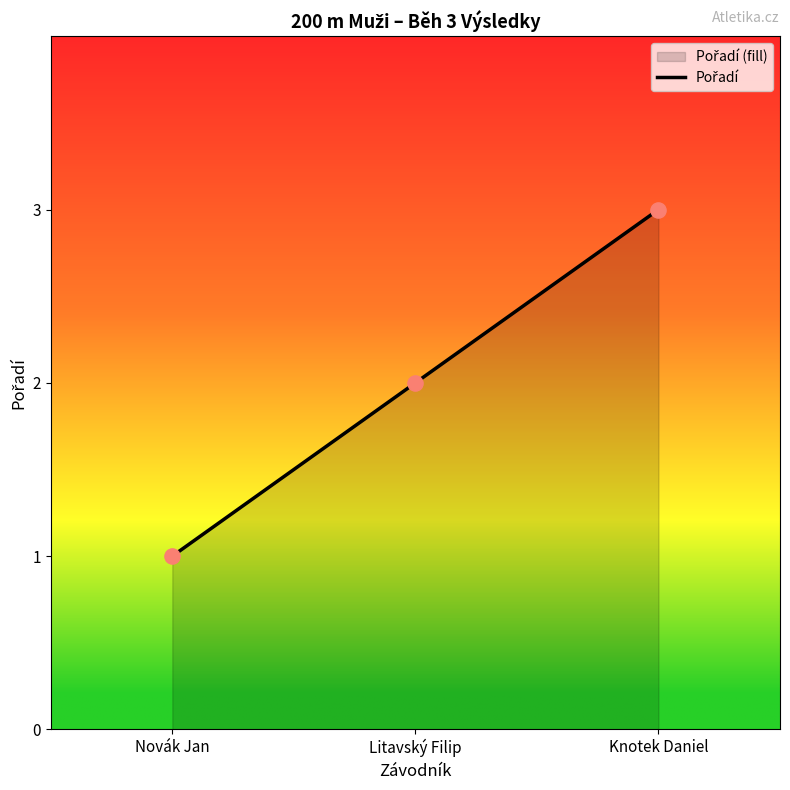

Between Litavský Filip and Novák Jan, which is larger?

Litavský Filip